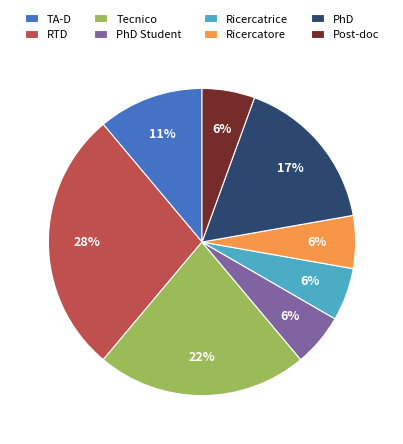

Does RTD account for over 50% of the chart?

No